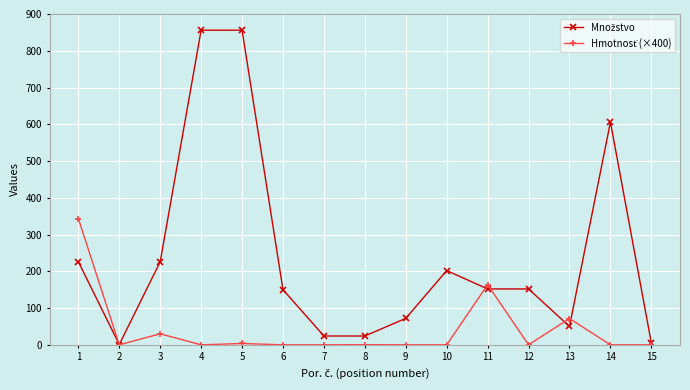

What is the maximum value shown in the chart?

856.0